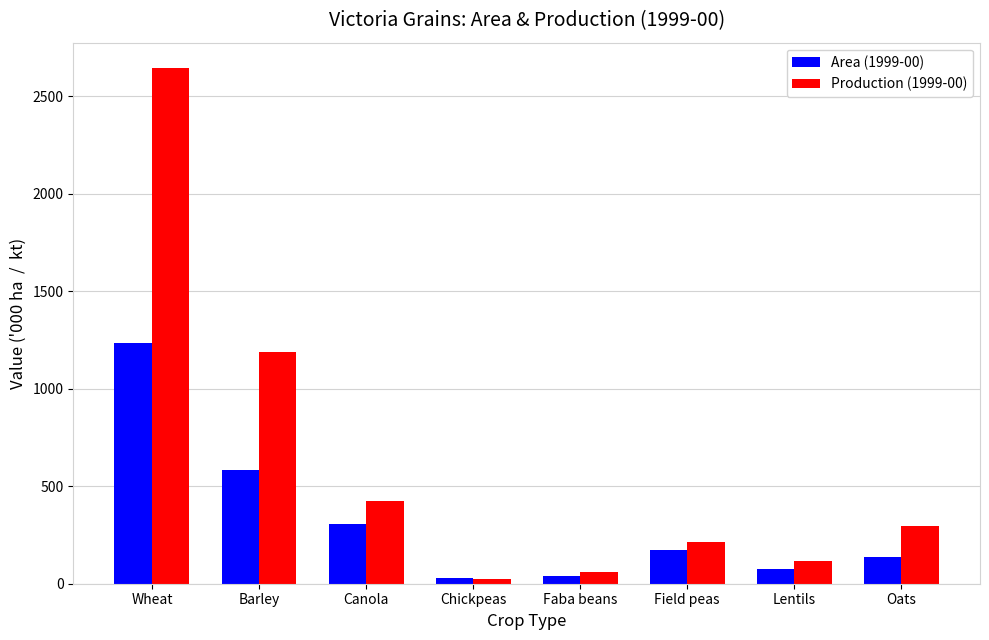

True or false: Area (1999-00) has a value of 138.3 at Oats.

True